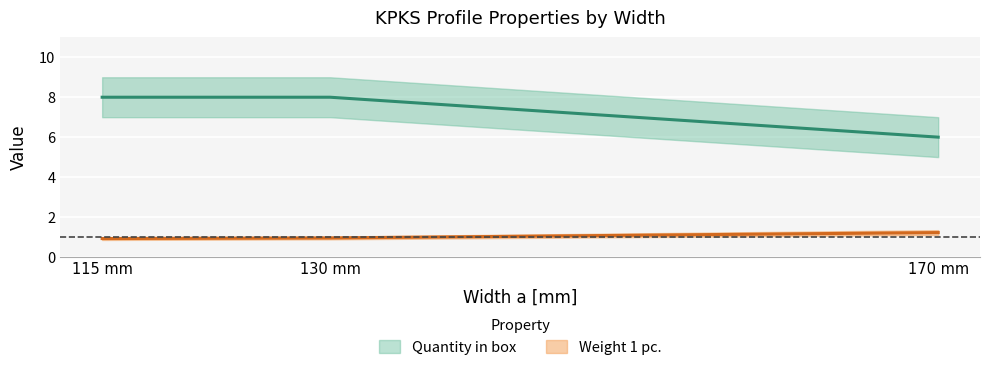

Read the Weight 1 pc. value at 130.

0.9